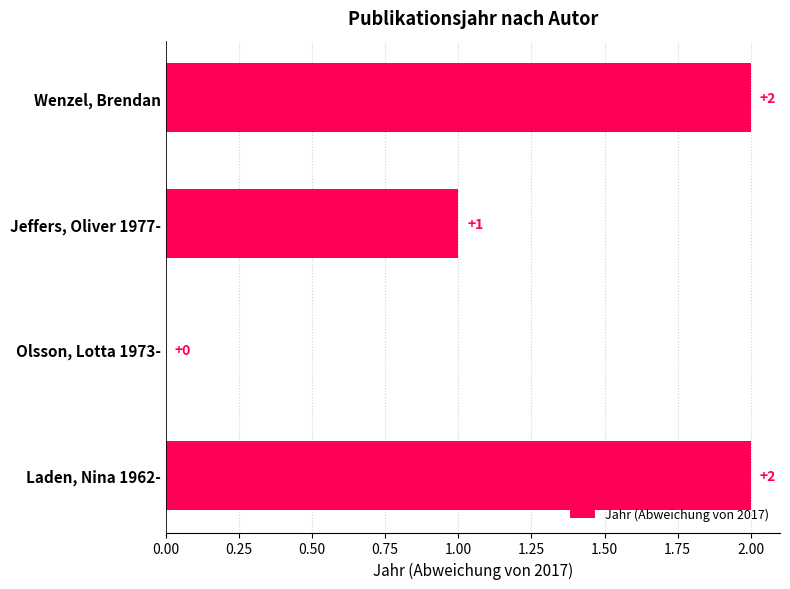

Reading top to bottom, what are all the values shown in this chart?

Wenzel, Brendan=2	Jeffers, Oliver 1977-=1	Olsson, Lotta 1973-=0	Laden, Nina 1962-=2